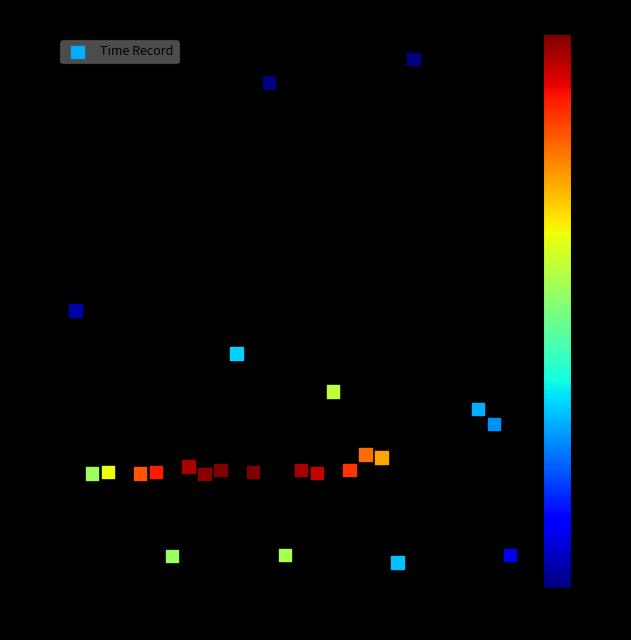

What is the range of Y values (max minus min)?

9.9